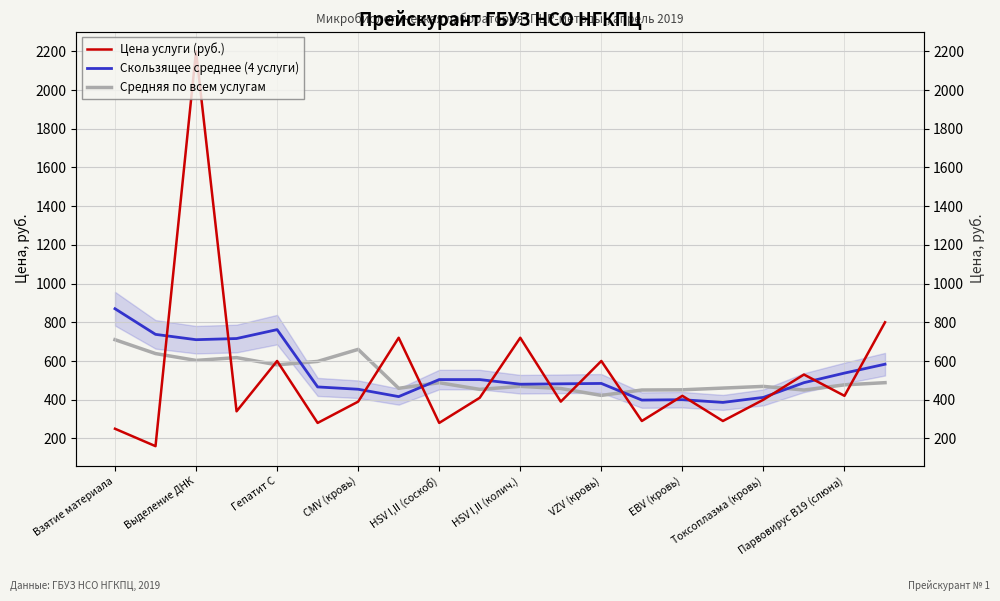

What is the total value across all series at Парвовирус B19 (слюна)?

1367.3